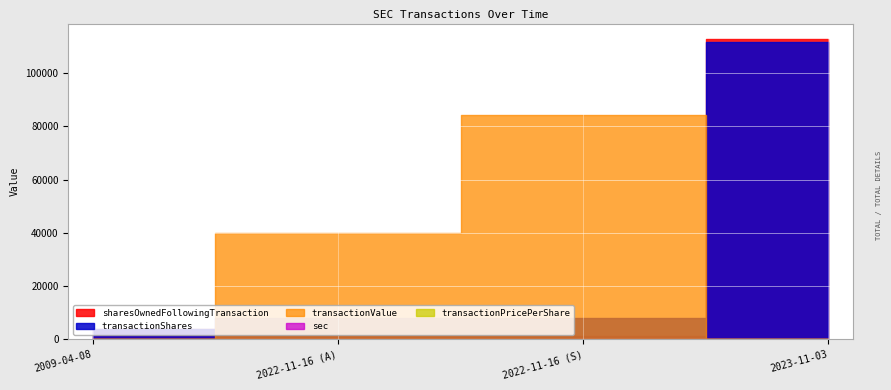

Reading left to right, extract all data points from this chart.

transactionShares: 2023-11-03=111850.0	2022-11-16 (A)=8000.0	2022-11-16 (S)=8000.0	2009-04-08=4000.0
transactionValue: 2023-11-03=0.0	2022-11-16 (A)=39840.0	2022-11-16 (S)=84490.0	2009-04-08=0.0
sharesOwnedFollowingTransaction: 2023-11-03=113032.0	2022-11-16 (A)=1253.0	2022-11-16 (S)=1253.0	2009-04-08=4000.0
transactionPricePerShare: 2023-11-03=0.0	2022-11-16 (A)=5.0	2022-11-16 (S)=10.6	2009-04-08=0.0
sec: 2023-11-03=16.0	2022-11-16 (A)=16.0	2022-11-16 (S)=16.0	2009-04-08=19.0